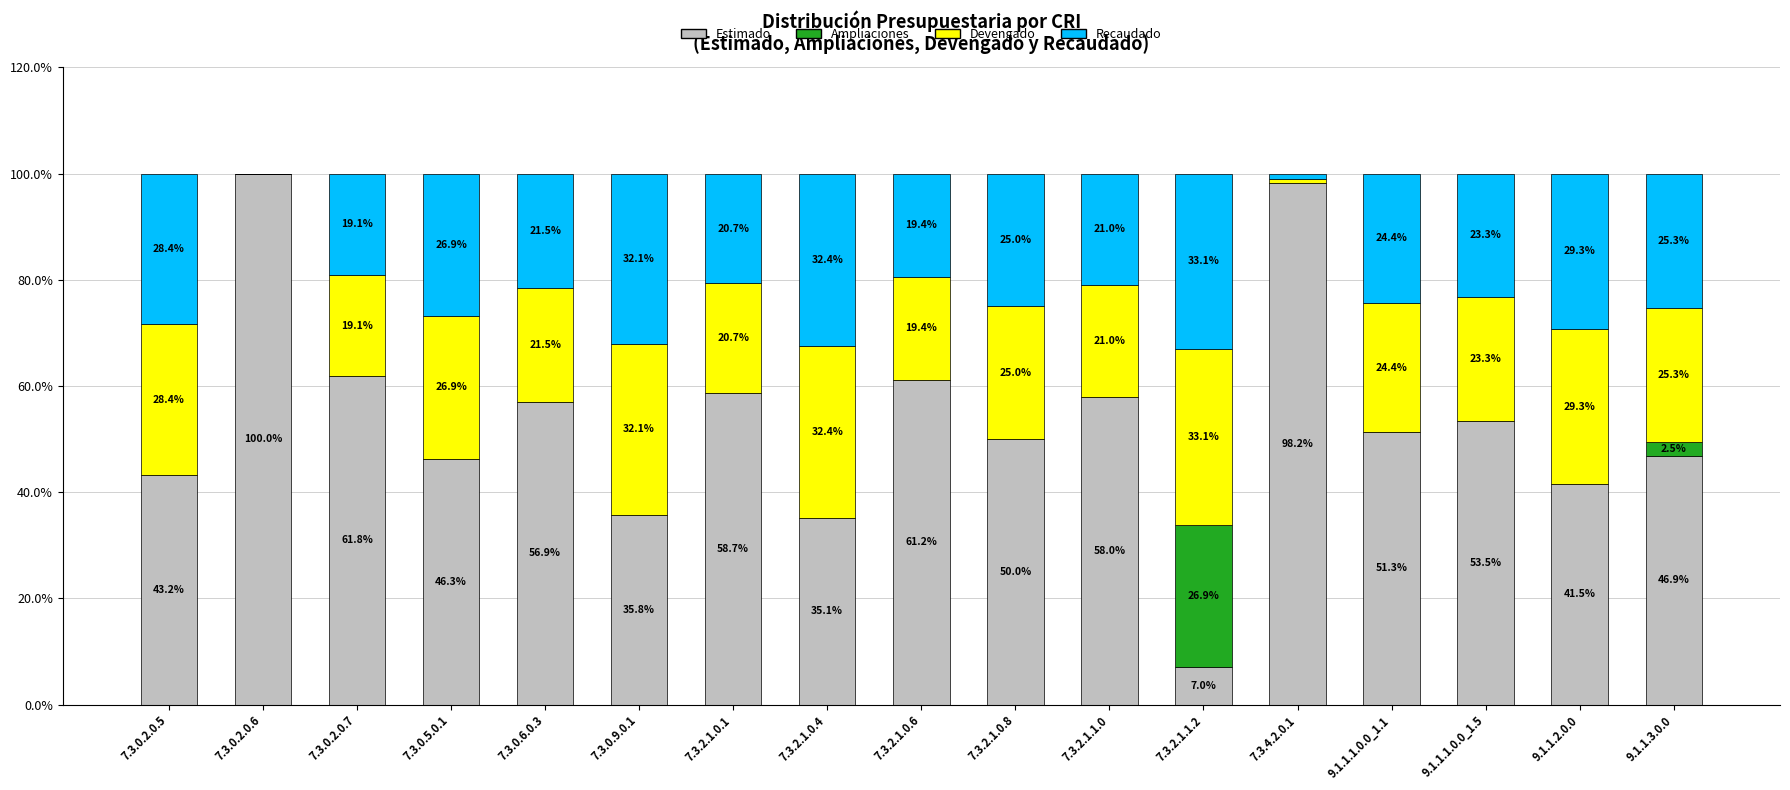

Which category has the highest value in the Estimado series?

7.3.0.2.0.6